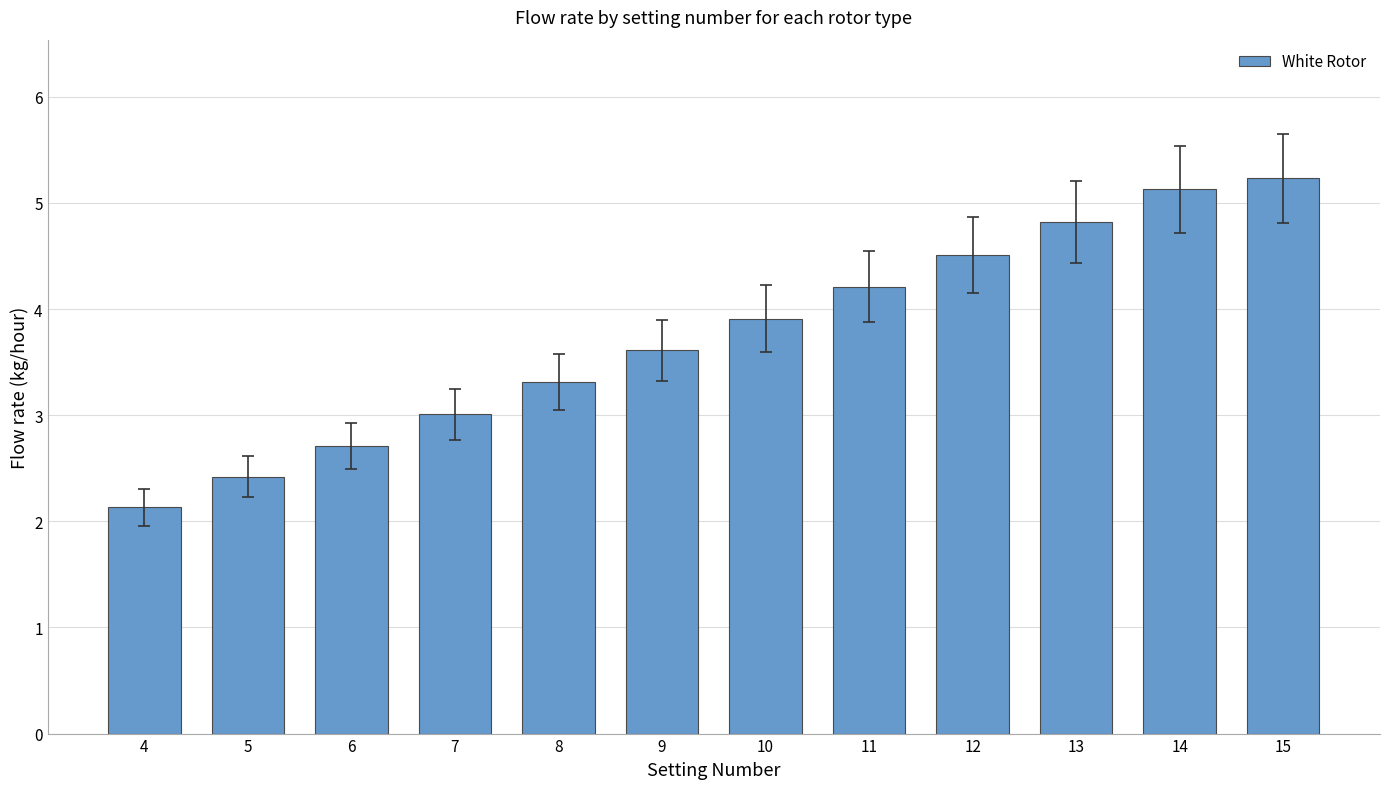

Is it true that the value at 14 is 8.9?

False